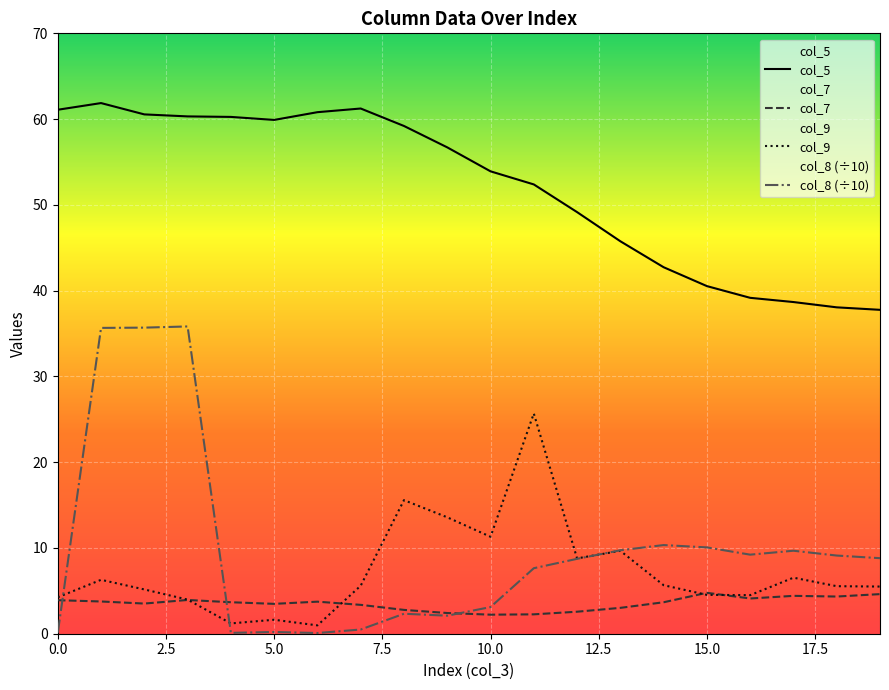

At 11, list the series in order from largest to smallest.

col_5, col_9, col_8 (÷10), col_7